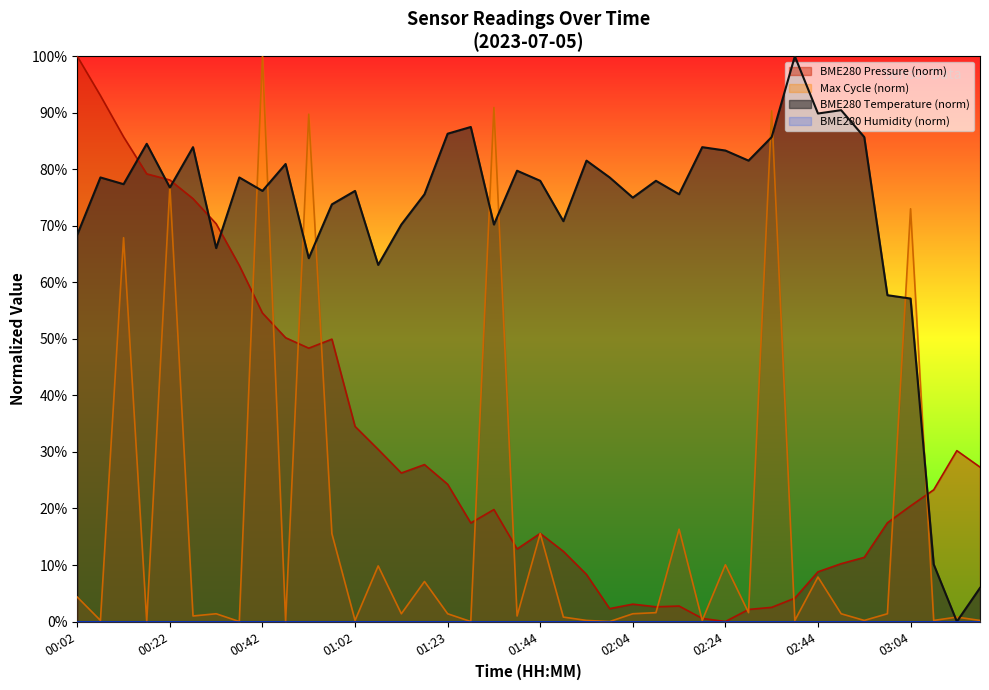

Rank the categories by value from lowest to highest.

03:14, 03:19, 03:09, 03:04, 02:59, 01:07, 00:52, 00:32, 00:02, 01:13, 01:33, 01:49, 00:57, 02:04, 01:18, 02:14, 00:42, 01:02, 00:22, 00:12, 01:44, 02:09, 00:07, 00:37, 01:59, 01:39, 00:47, 01:54, 02:29, 02:24, 00:27, 02:19, 00:17, 02:34, 02:54, 01:23, 01:28, 02:44, 02:49, 02:39